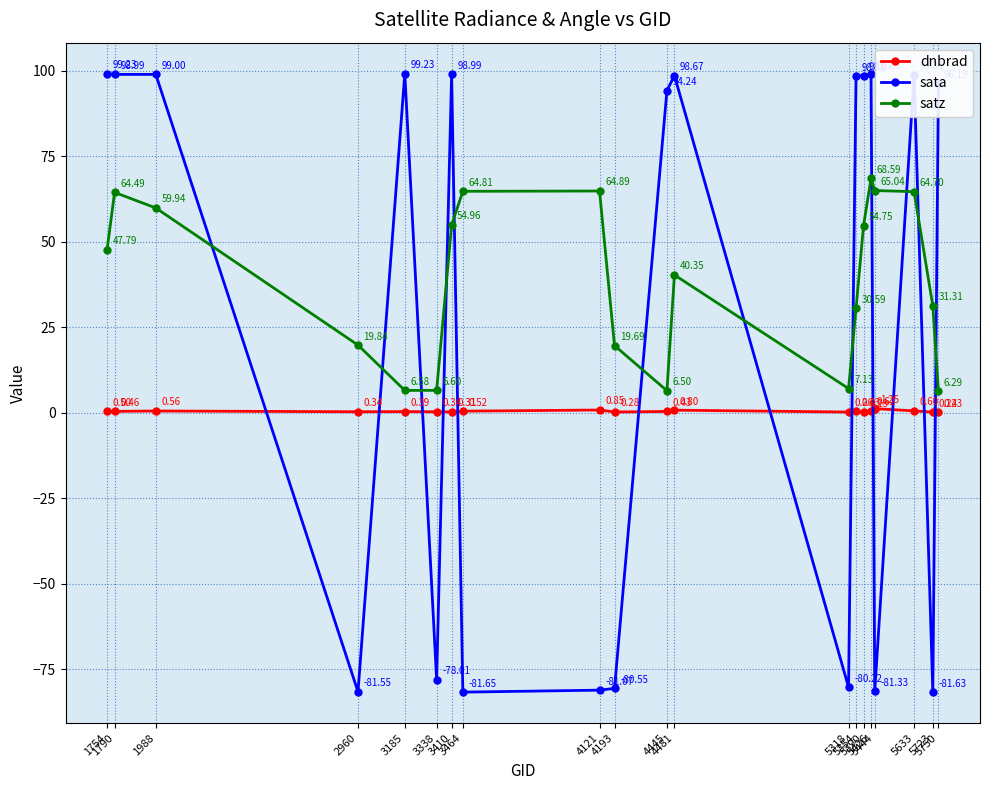

What is the average value of the sata series?

26.7